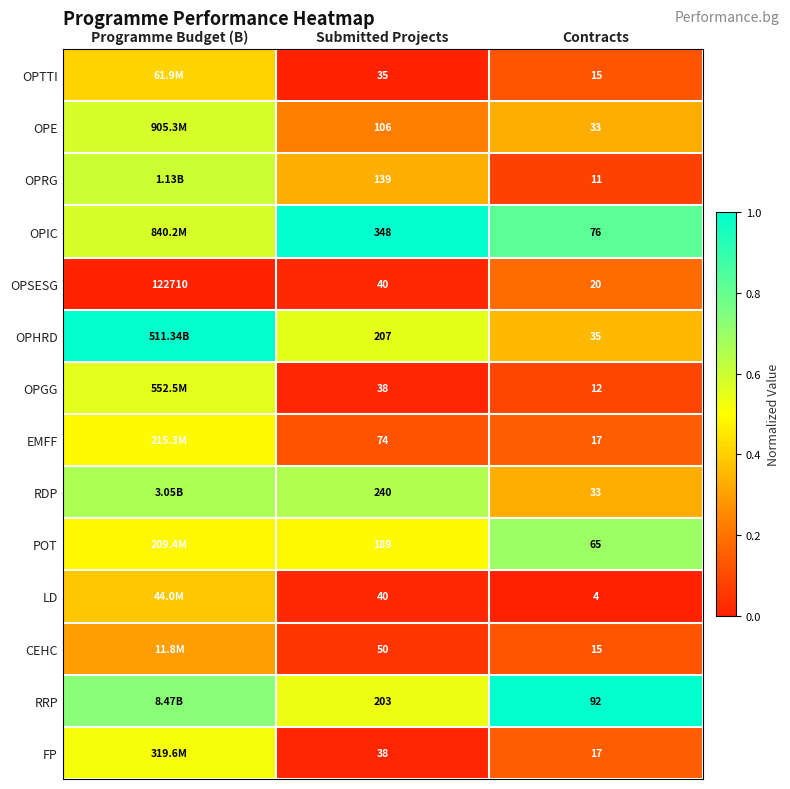

The value of LD at Contracts is -0.2. True or false?

False